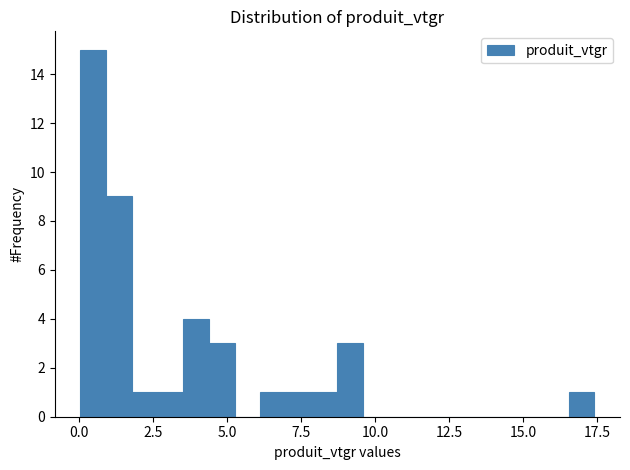

Read against the x-axis, roughly where is the centre of the tallest bar?

0.5